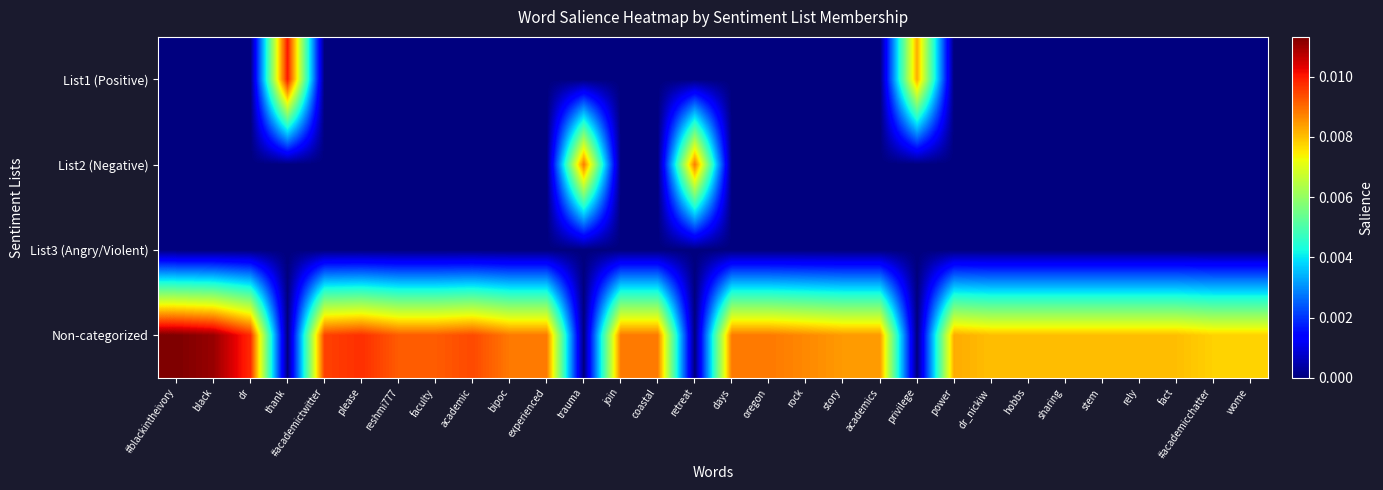

Which series has the largest total across all categories?

Non-categorized